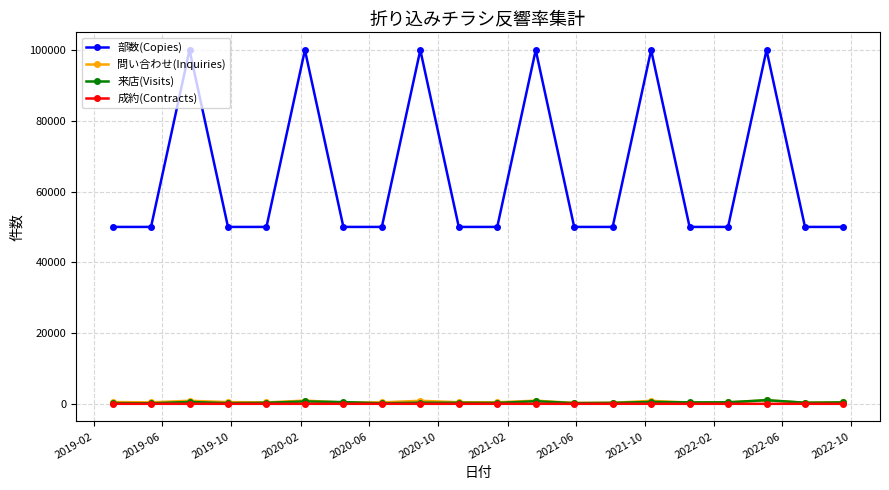

In 部数(Copies), how many points are higher than both neighbors (excluding endpoints)?

6